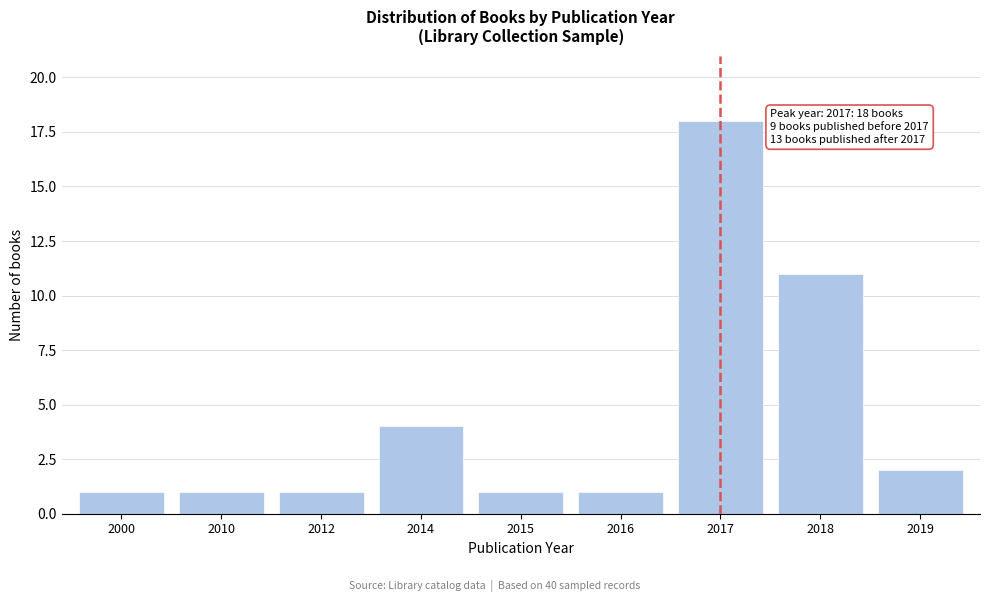

Reading left to right, list all the values displayed in this chart.

1	1	1	4	1	1	18	11	2